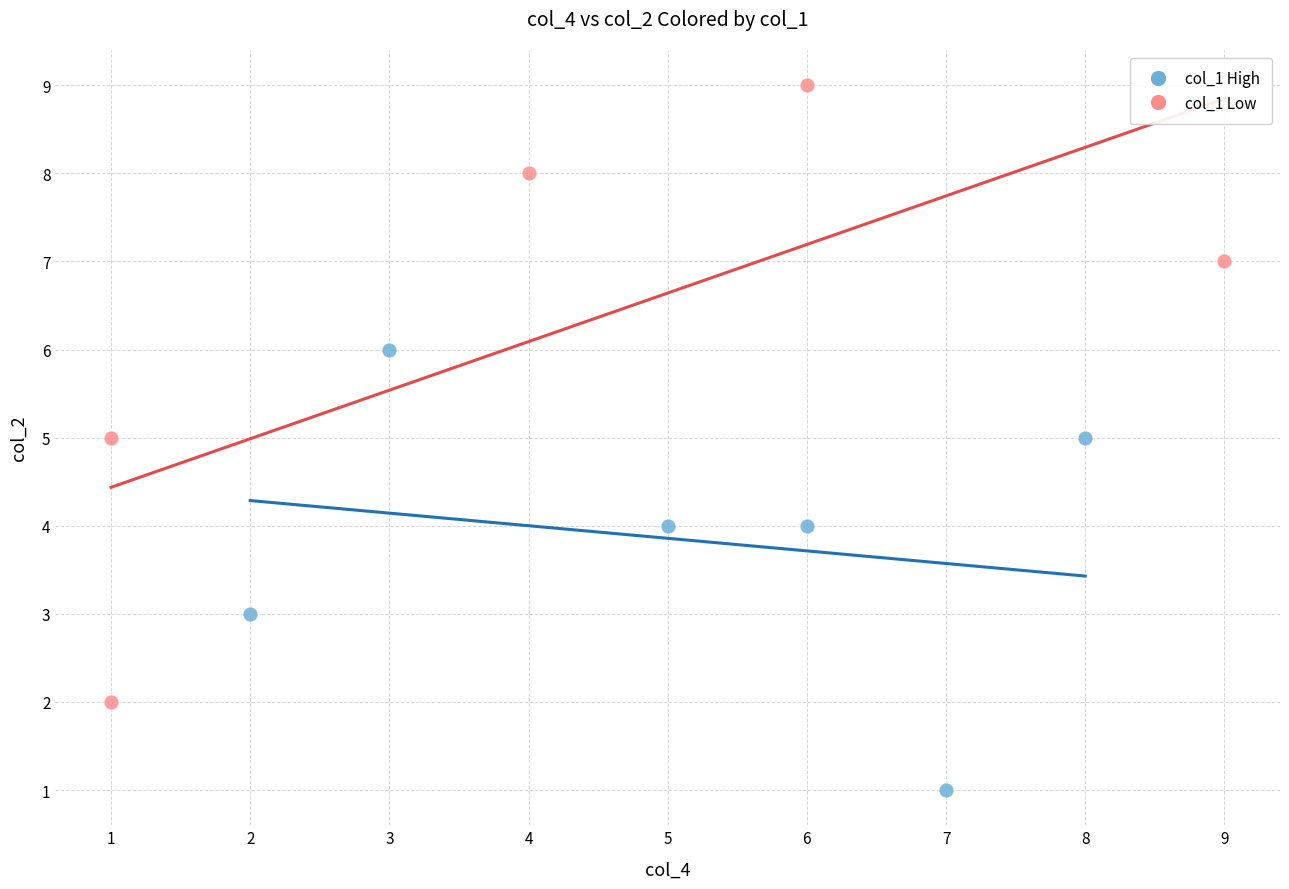

Which series has the widest spread of Y values?

col_1 Low